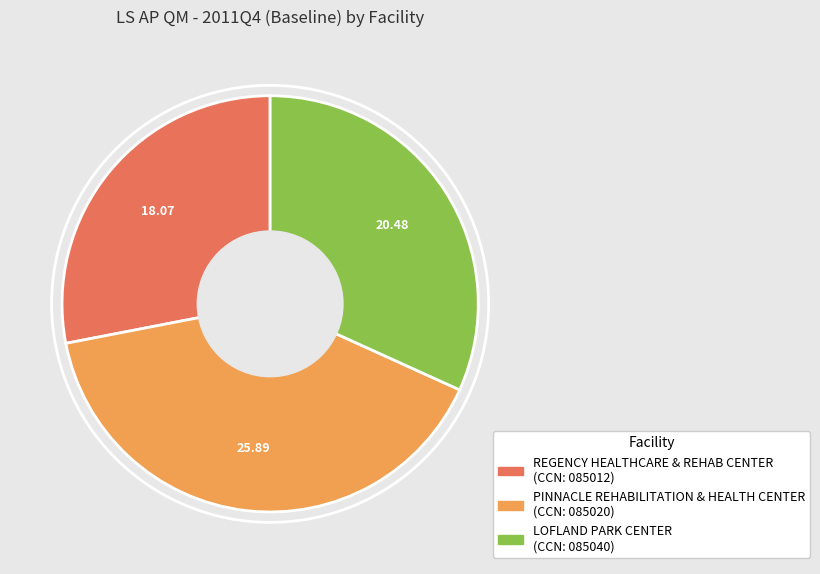

Is LOFLAND PARK CENTER the majority of the pie?

No